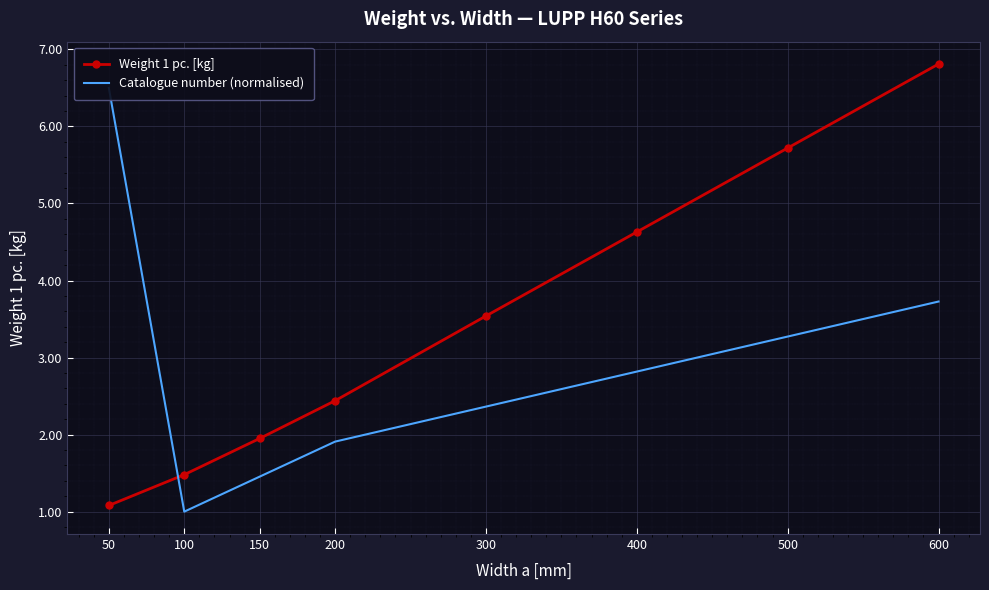

Where is Weight 1 pc. [kg] nearest to the value 3?

300